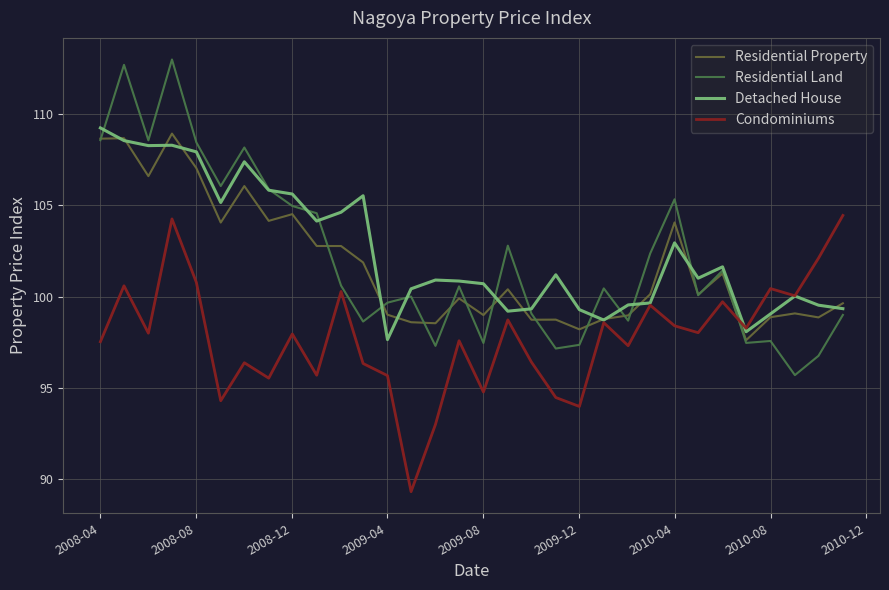

Which series has the widest spread of values?

Residential Land